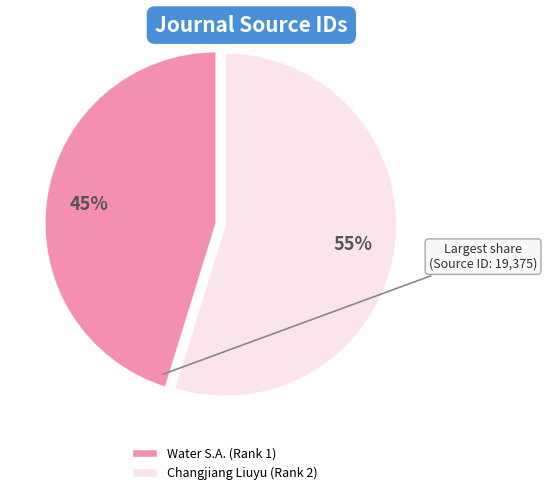

Is the sum of Water S.A. (Rank 1) and Changjiang Liuyu (Rank 2) greater than half?

Yes